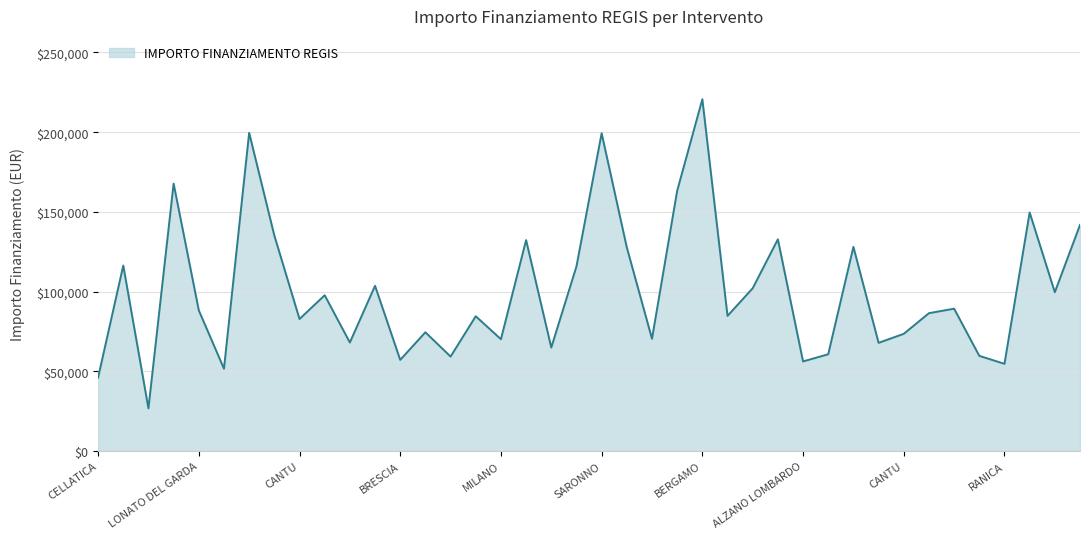

What is the smallest value displayed?

26730.0